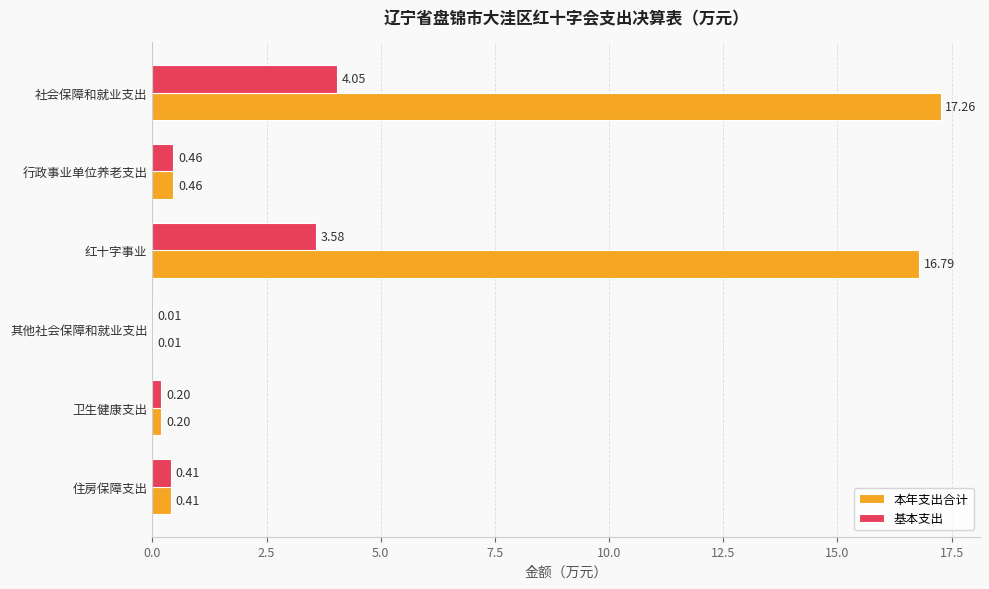

Is the value of 本年支出合计 at 红十字事业 greater than the value of 基本支出 at 红十字事业?

Yes